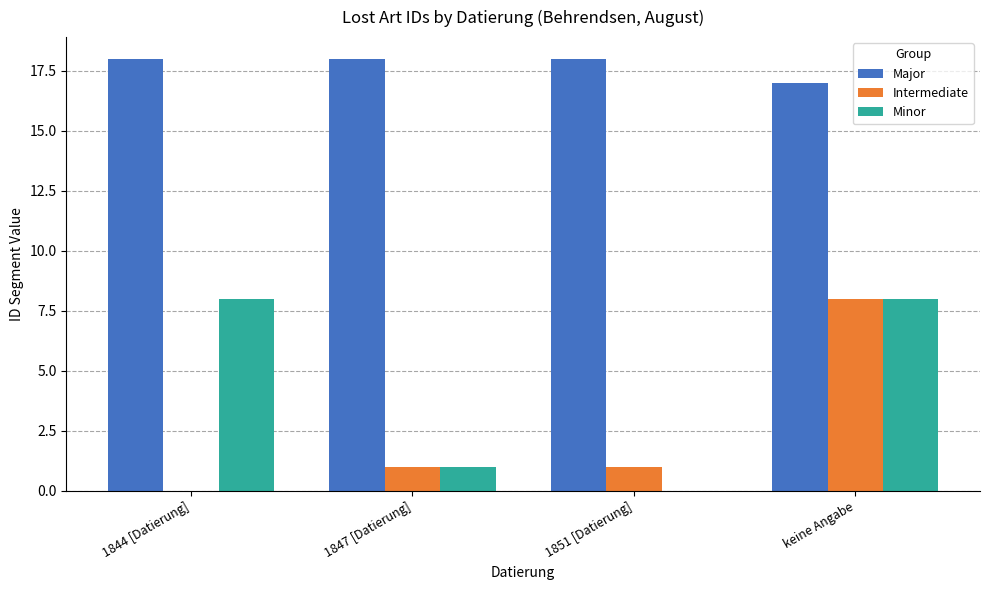

What is the maximum value shown in the chart?

18